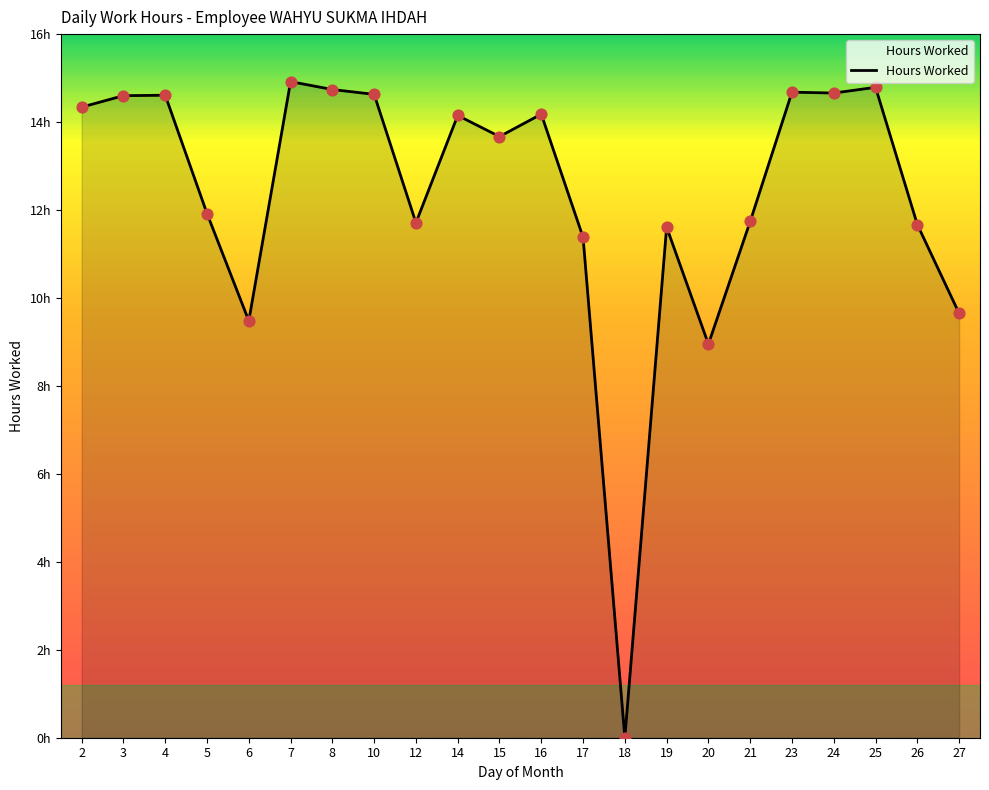

Which has a higher value, 12 or 25?

25